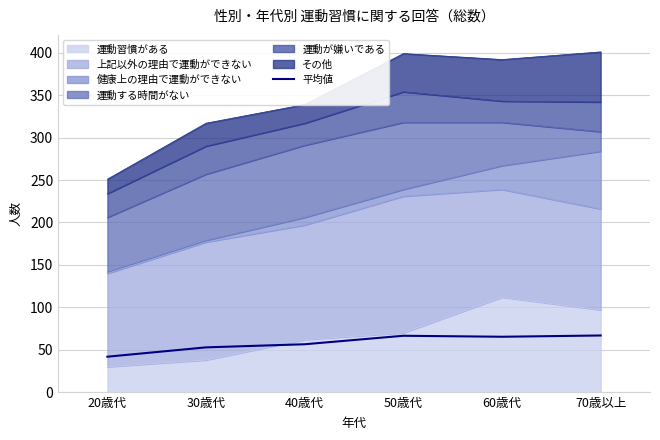

What is the smallest value displayed?

41.8